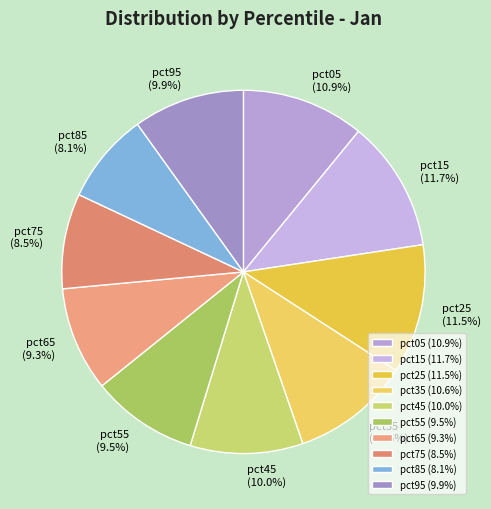

True or false: pct05 accounts for 5% of the total.

False